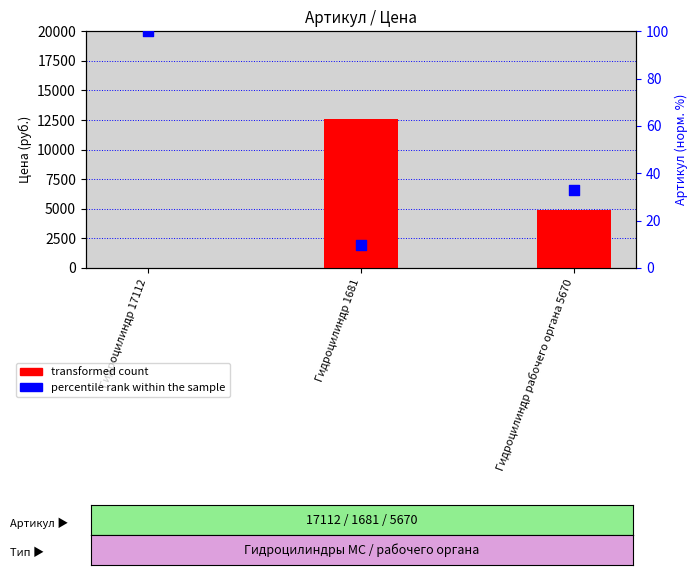

Which series reaches the maximum Y coordinate?

transformed count